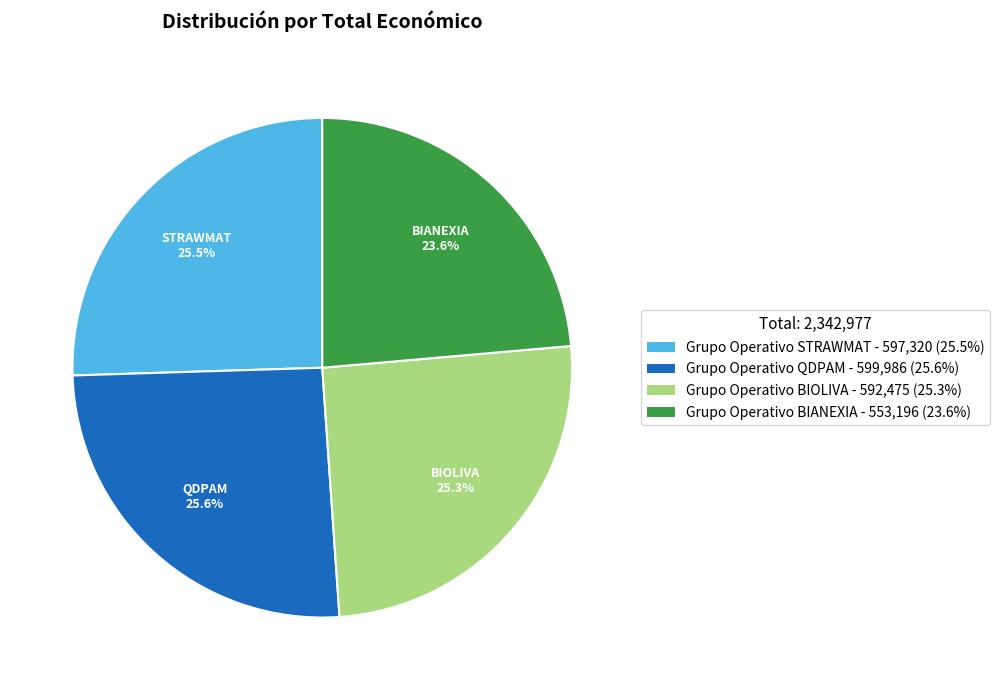

Does Grupo Operativo BIOLIVA - 592,475 (25.3%) account for over 50% of the chart?

No